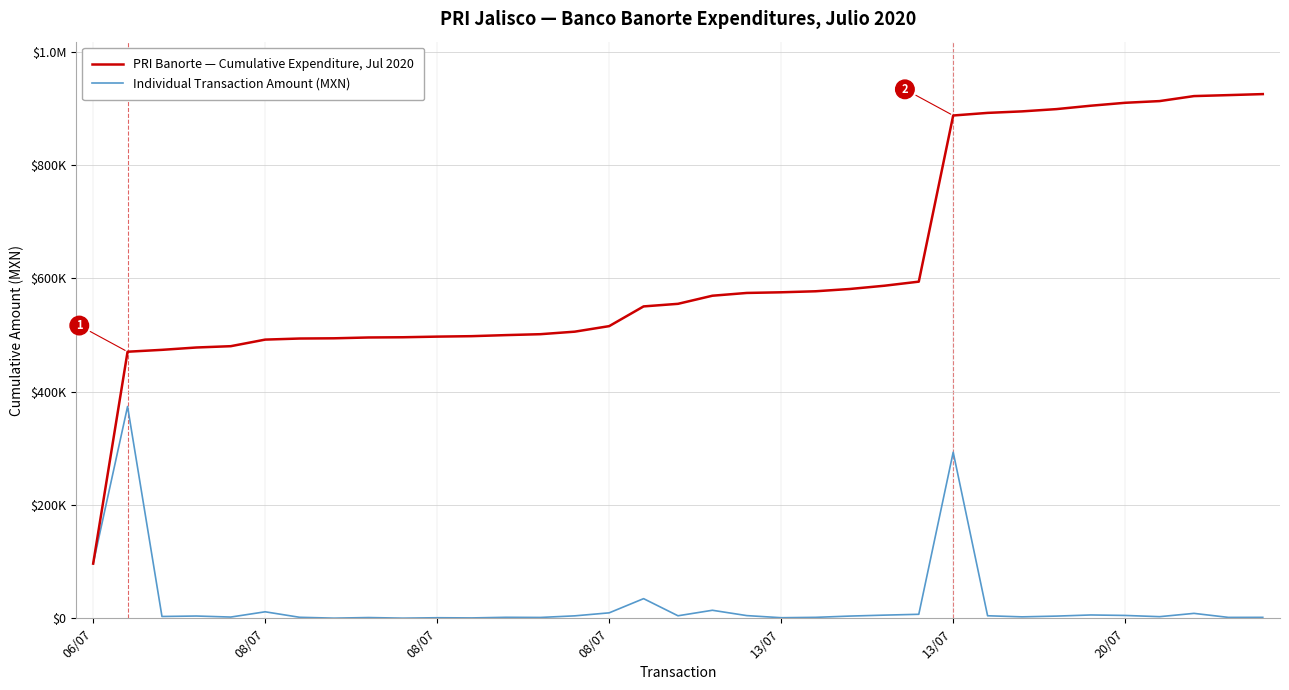

What are all the series names shown in the legend?

PRI Banorte — Cumulative Expenditure, Jul 2020, Individual Transaction Amount (MXN)